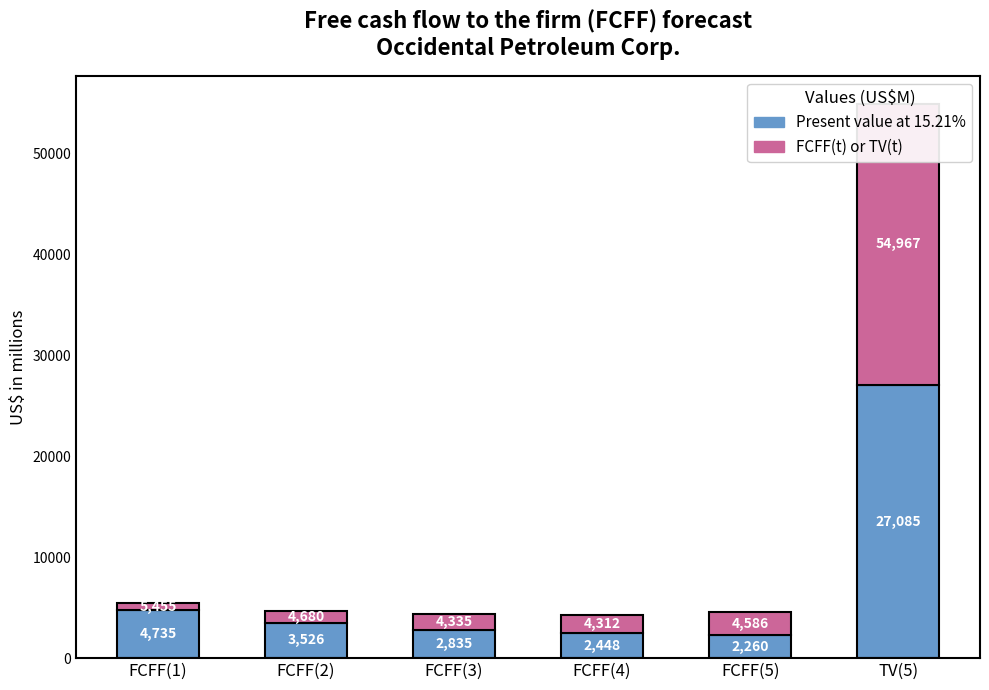

How many bars are there in total?

12